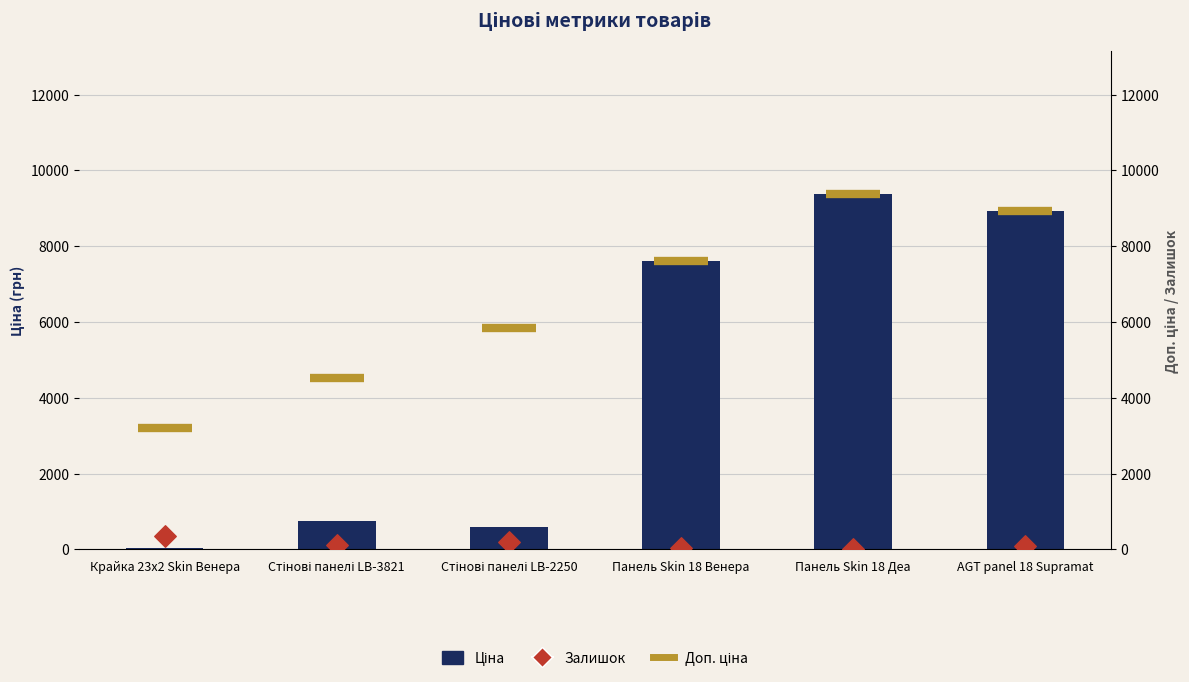

Which series has the widest spread of Y values?

Ціна